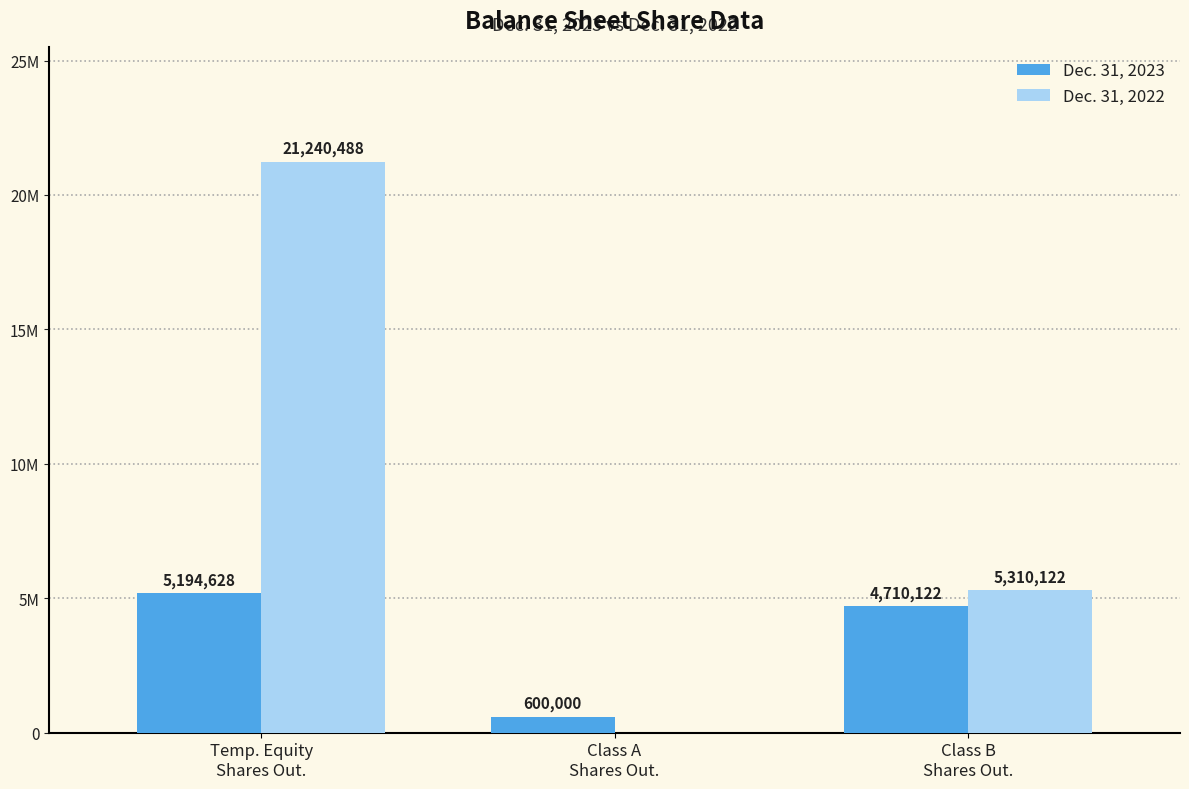

What is the label of the 3rd bar from the right?

Temp. Equity
Shares Out.